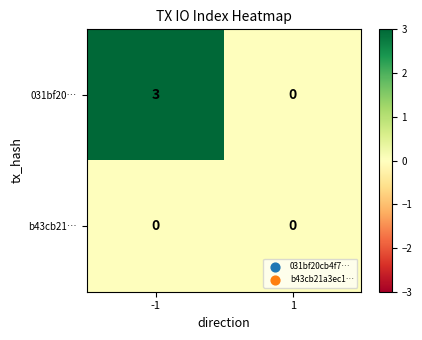

Reading right to left, list all the values displayed in this chart.

031bf20…: 0	3
b43cb21…: 0	0